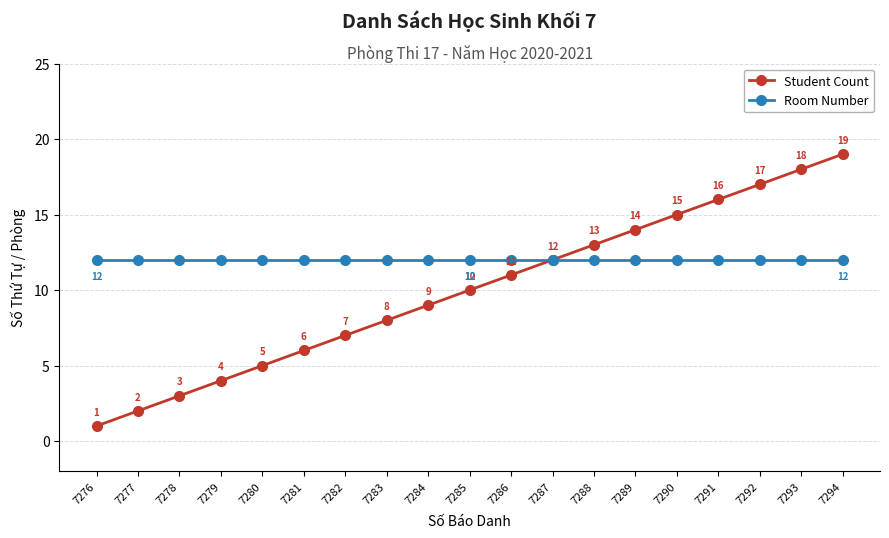

The value of Room Number at 7284 is 6. True or false?

False